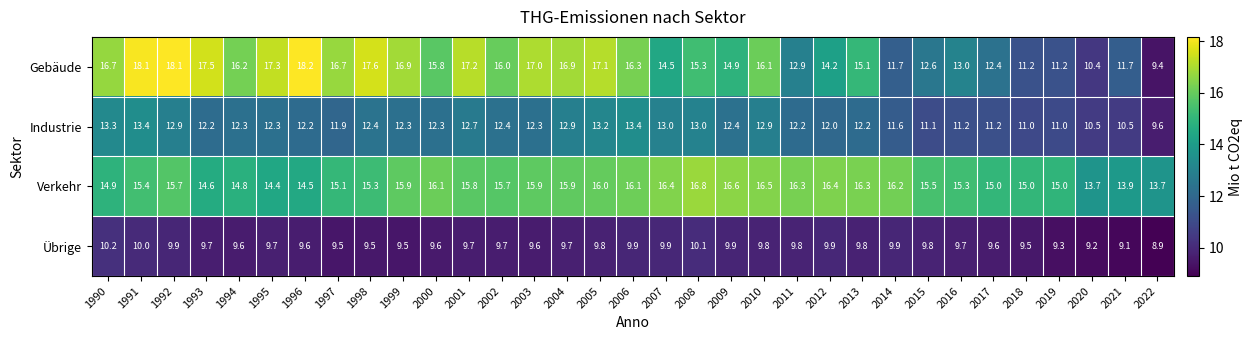

The value of Verkehr at 2011 is 26.7. True or false?

False